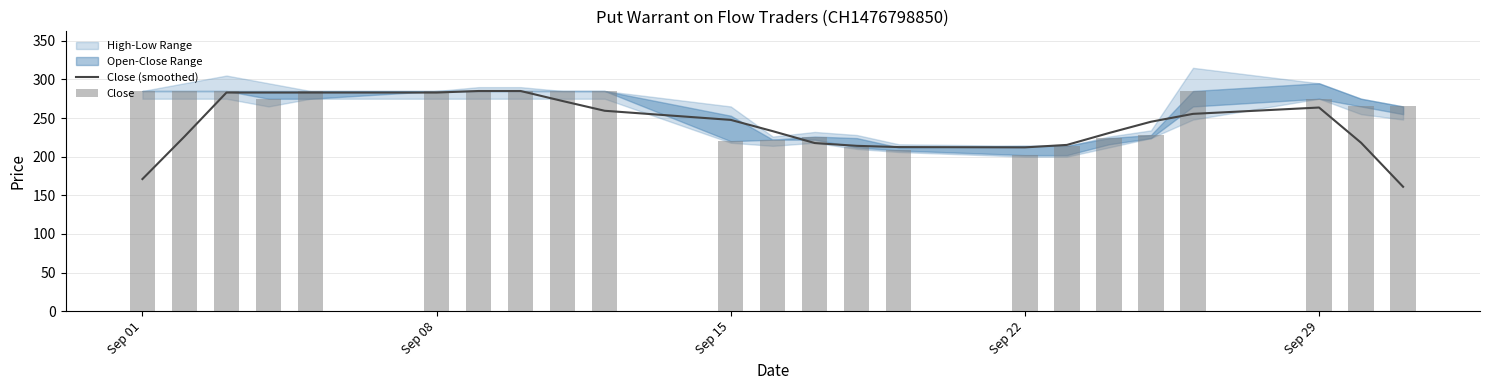

The value of Close (smoothed) at Sep 08 is 283.0. True or false?

True